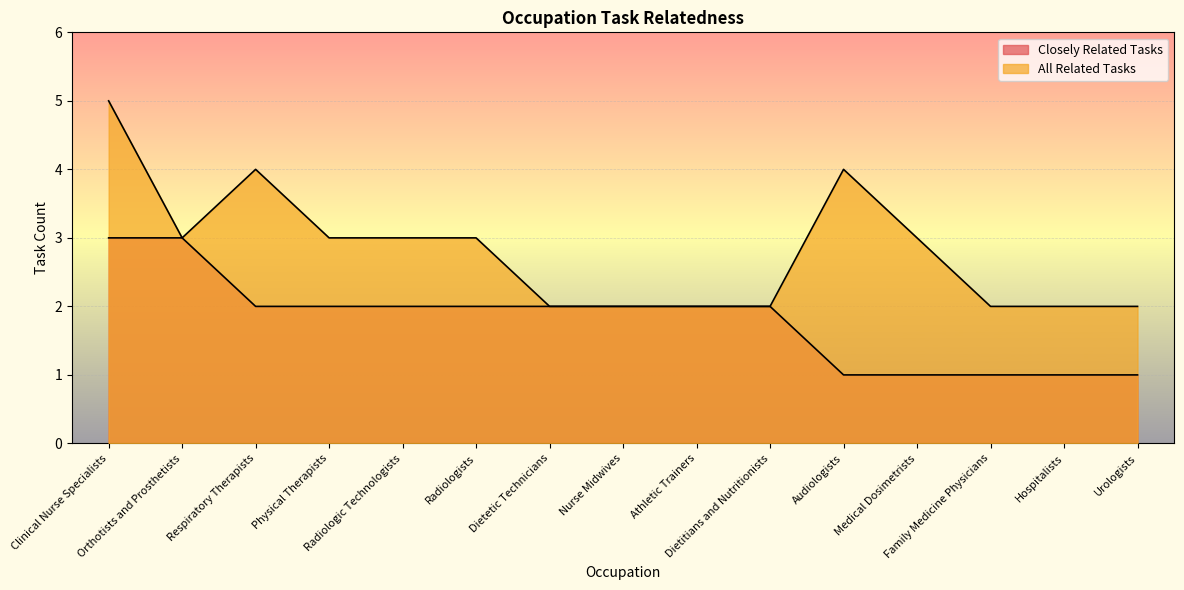

What value does the All Related Tasks series have at Dietitians and Nutritionists?

2